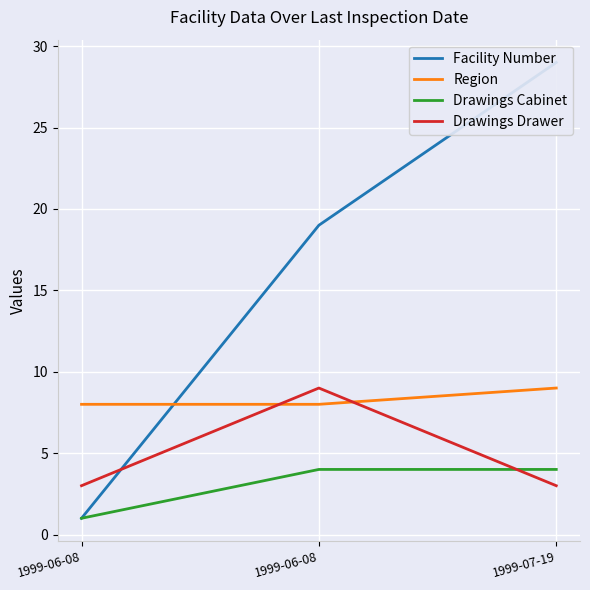

What is the difference between the Region values at 1999-07-19 and 1999-06-08?

1